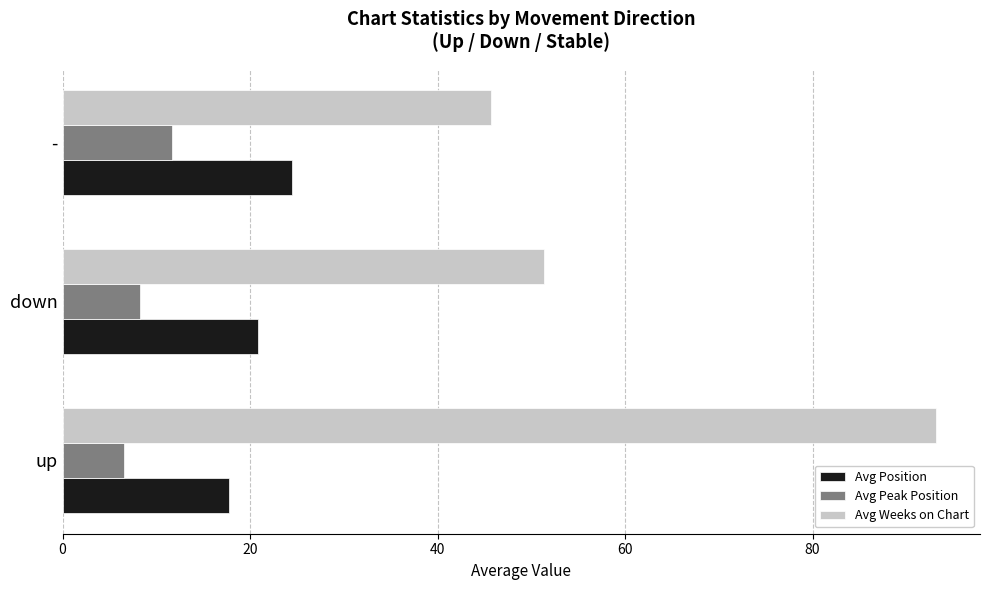

Rank the categories by Avg Position value from highest to lowest.

-, down, up